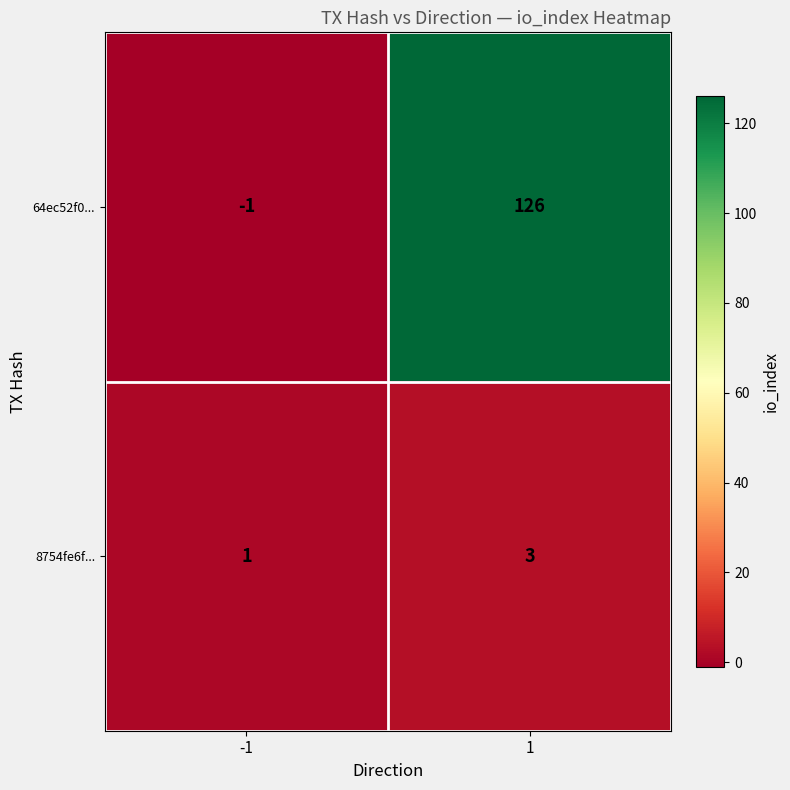

What is the difference between the maximum and minimum values in the 64ec52f0... series?

127